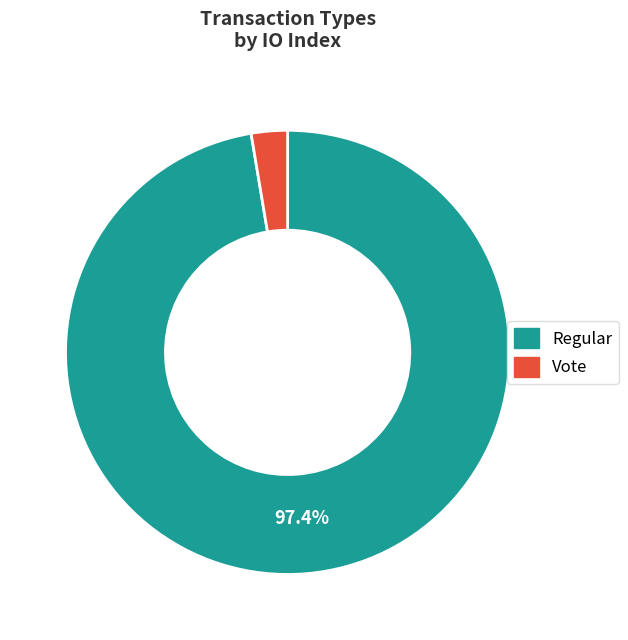

How many slices are in this pie chart?

2